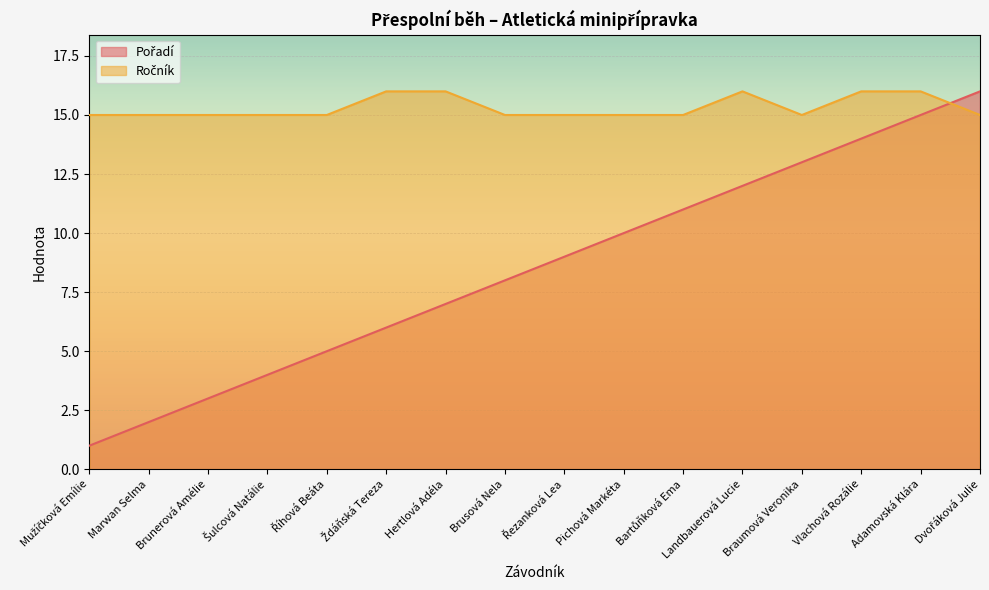

What is the average value of the Ročník series?

15